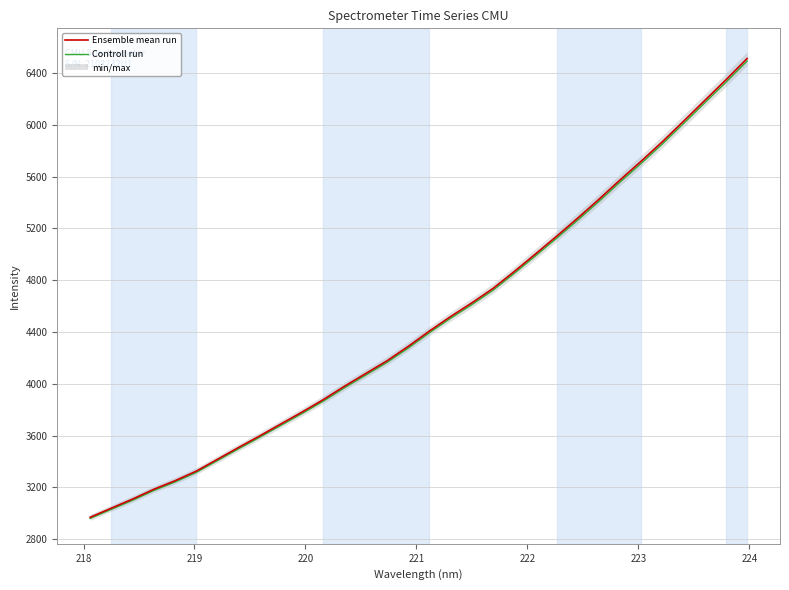

What is the smallest value displayed?

2959.8